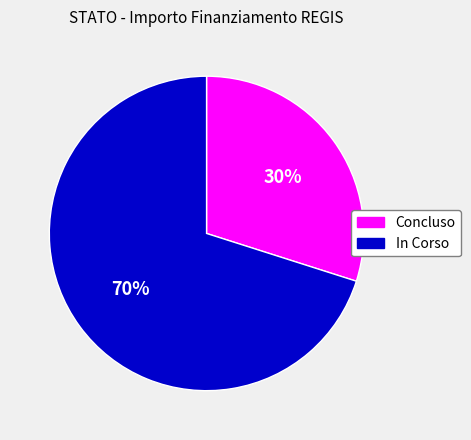

To the nearest percent, what is the difference between the largest and smallest slice percentages?

40%